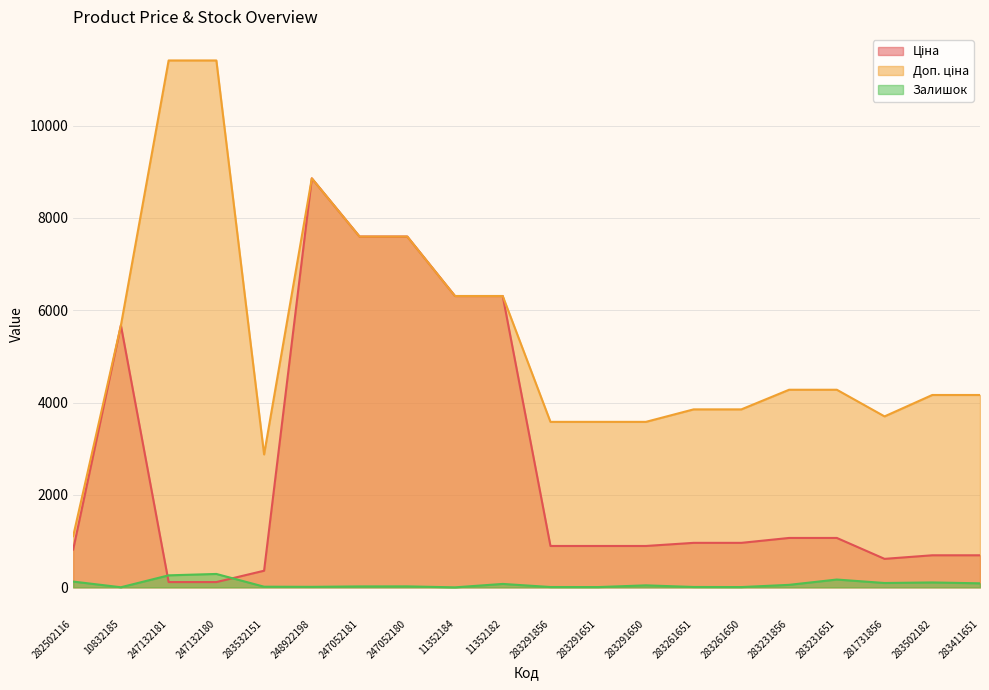

At which label does Ціна reach its peak?

248922198